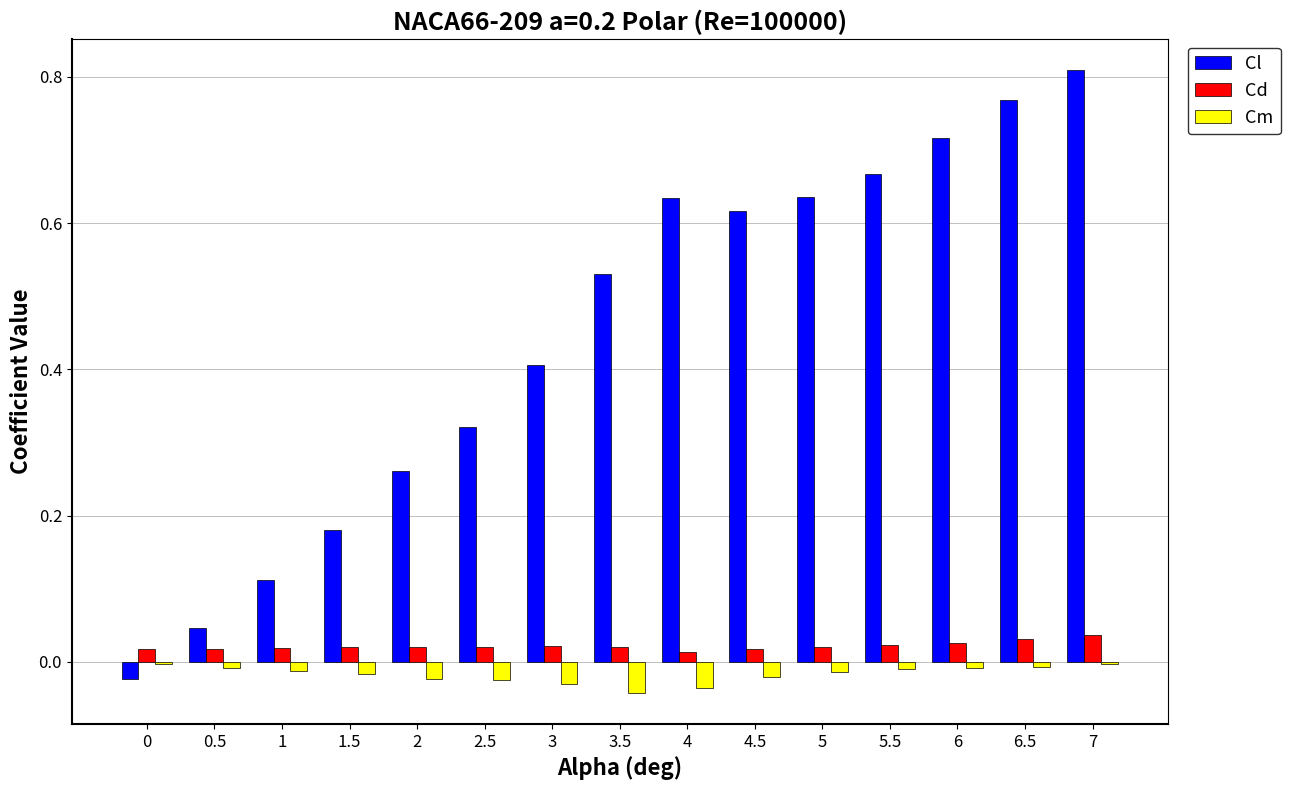

Which label corresponds to the largest value in the chart?

7